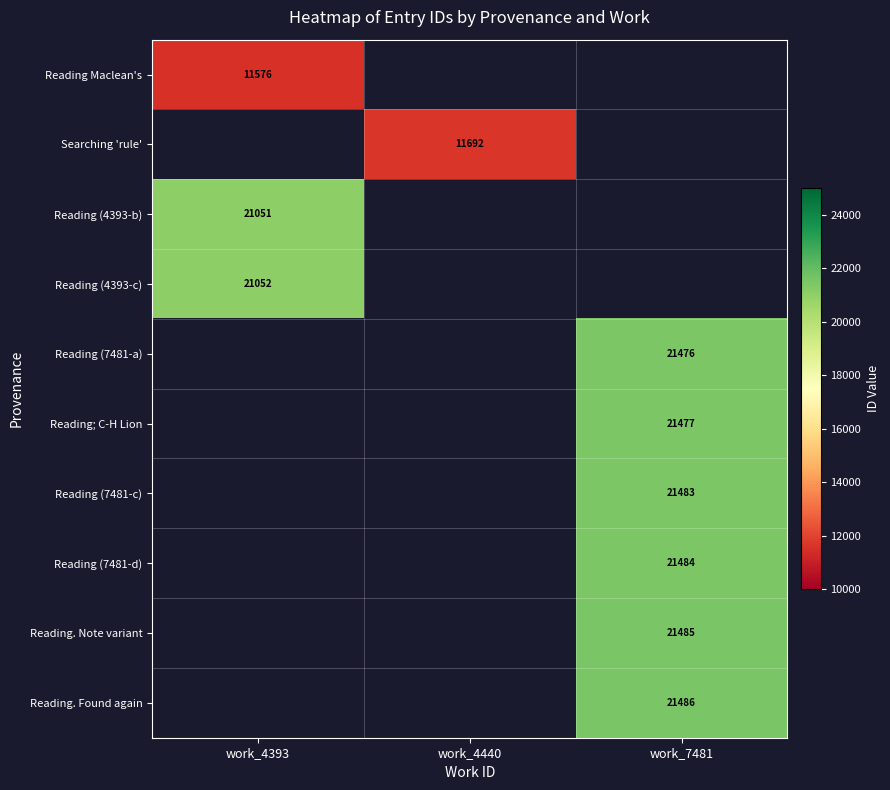

At which category is the sum across all series the highest?

work_7481